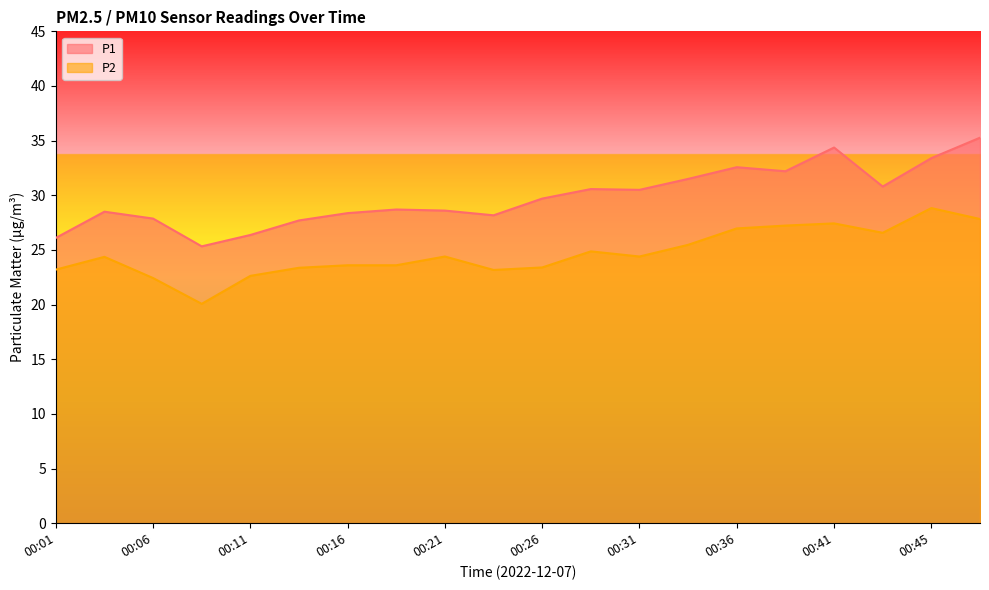

Which series has the largest total across all categories?

P1